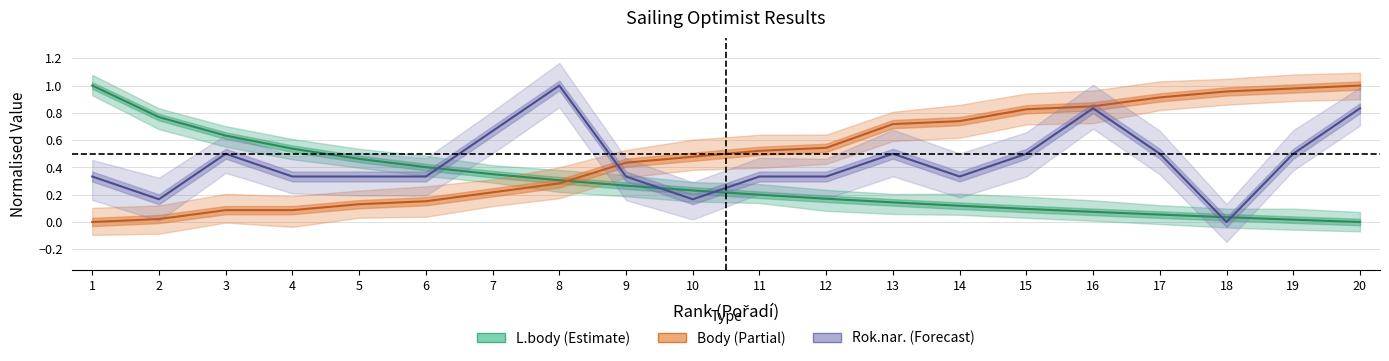

After their last crossing, which series has the higher values: Rok.nar. or Body?

Body